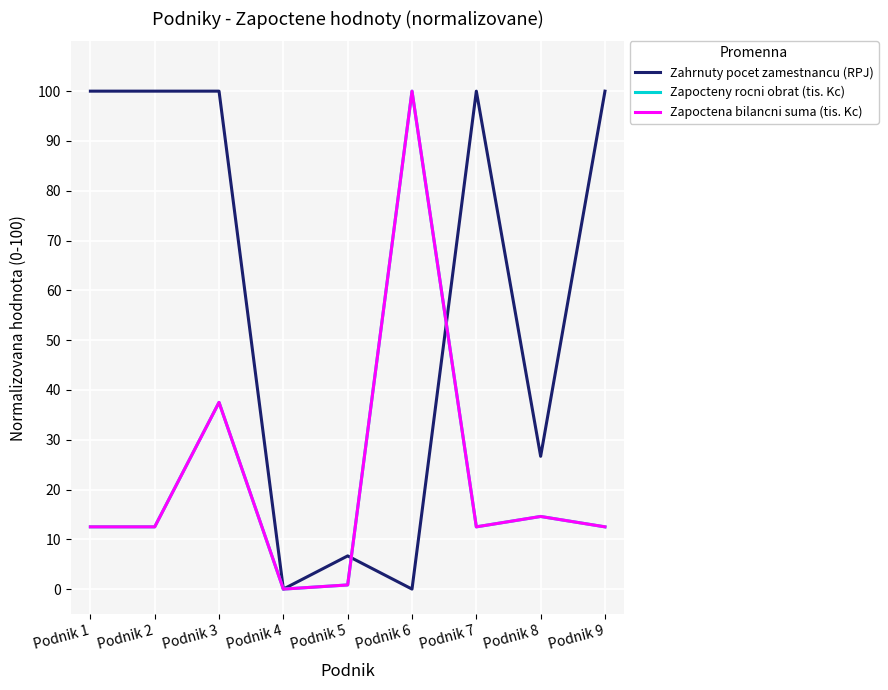

Which series ends up on top after the final intersection of Zapoctena bilancni suma (tis. Kc) and Zahrnuty pocet zamestnancu (RPJ)?

Zahrnuty pocet zamestnancu (RPJ)